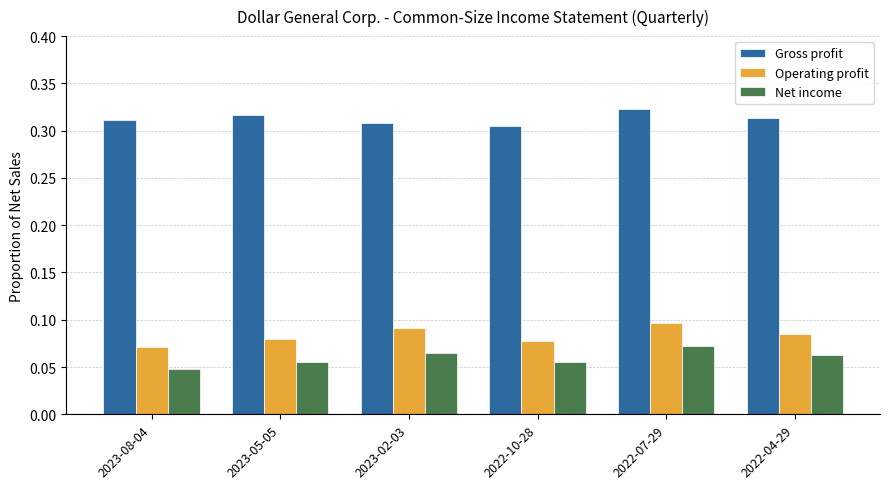

Which series has the widest spread of values?

Operating profit